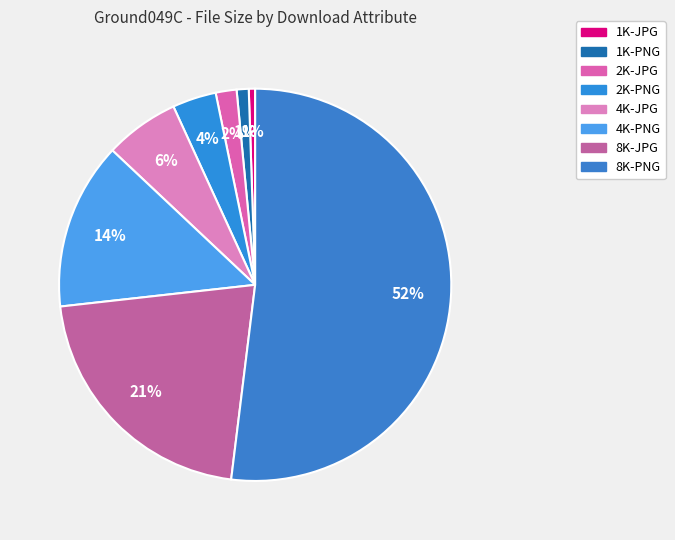

What is the majority slice?

8K-PNG